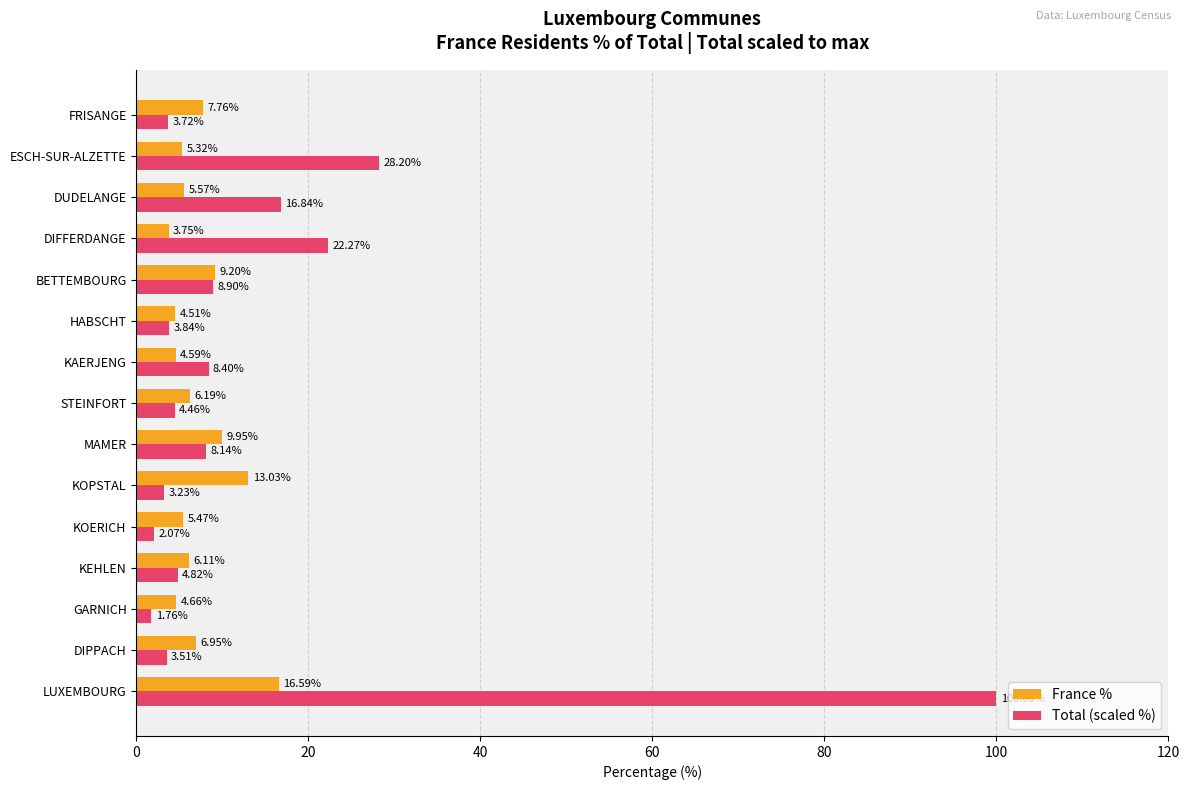

At which category does the chart reach its peak across all series?

LUXEMBOURG